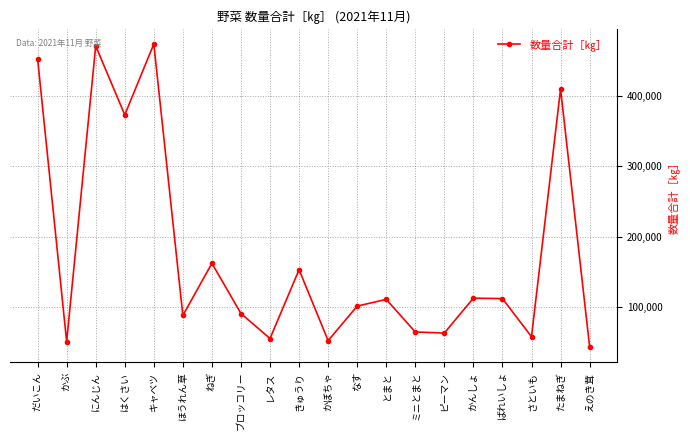

What is the ratio of the value at ほうれん草 to the value at かんしょ?

0.8